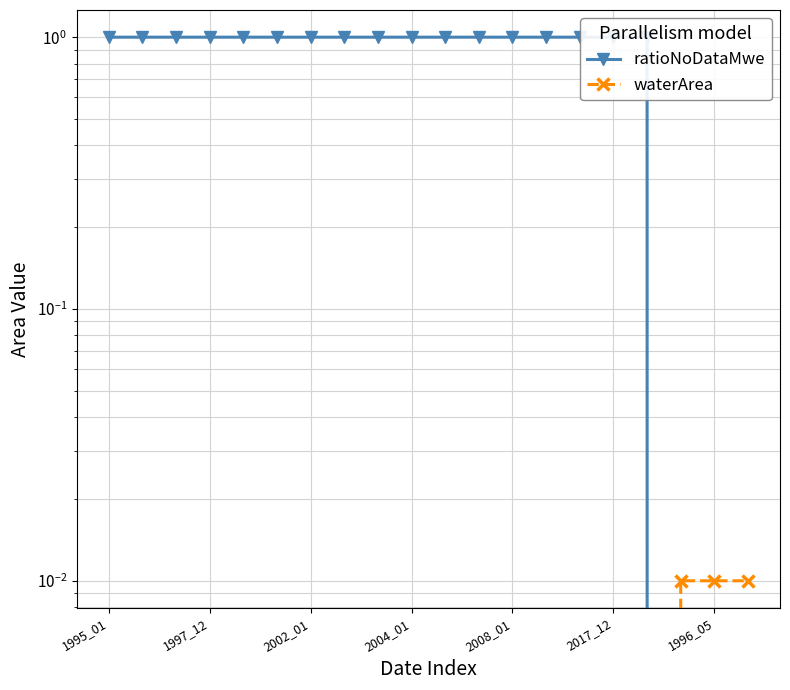

After their last crossing, which series has the higher values: waterArea or ratioNoDataMwe?

waterArea